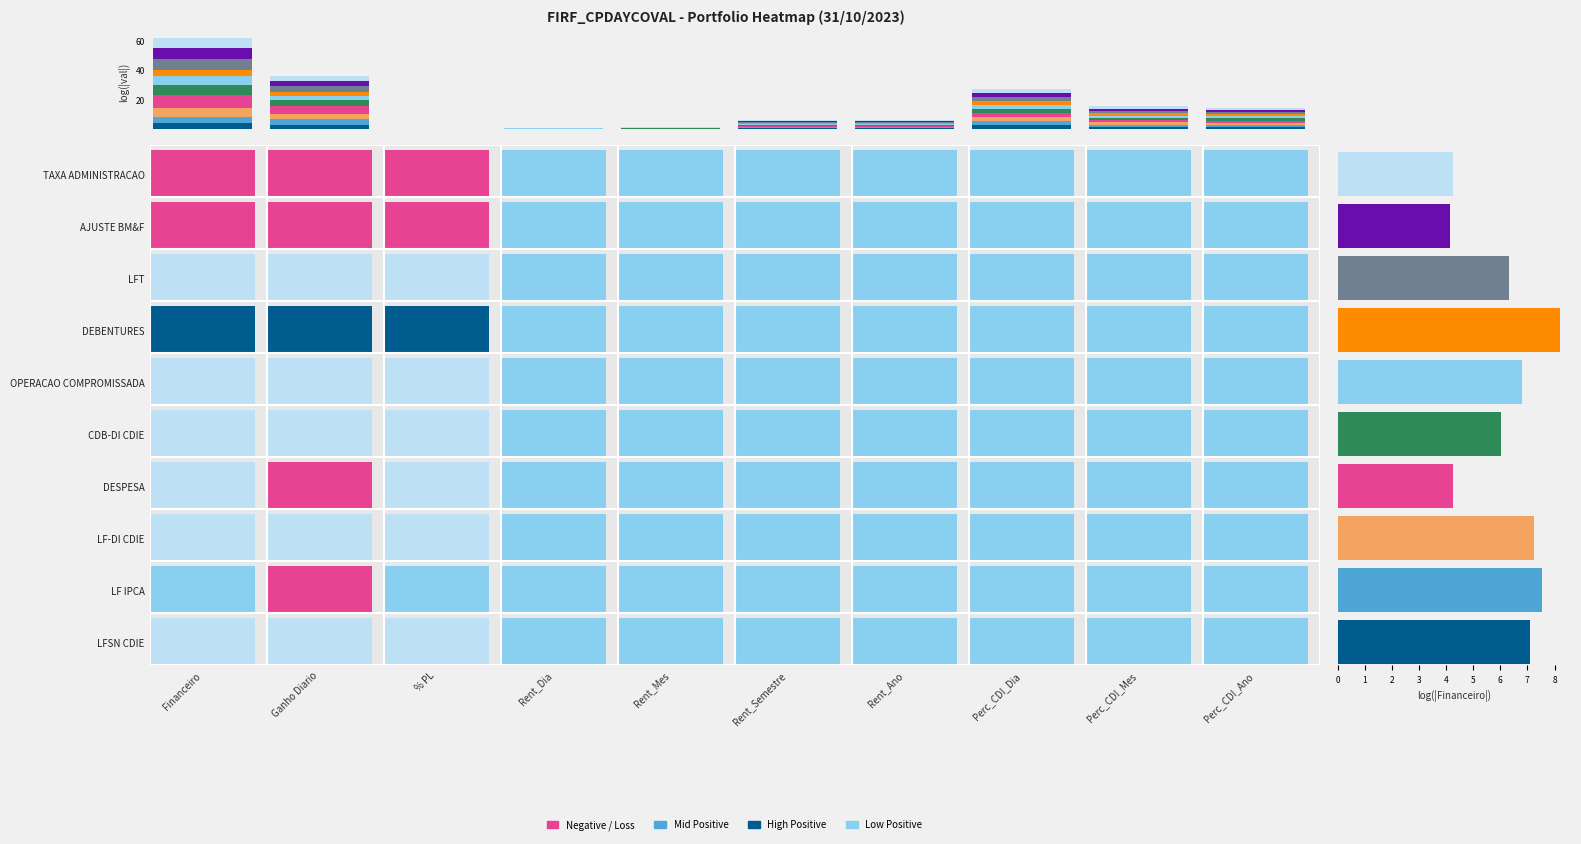

What is the sum of the AJUSTE BM&F values at Rent_Ano and Perc_CDI_Mes?

2.2